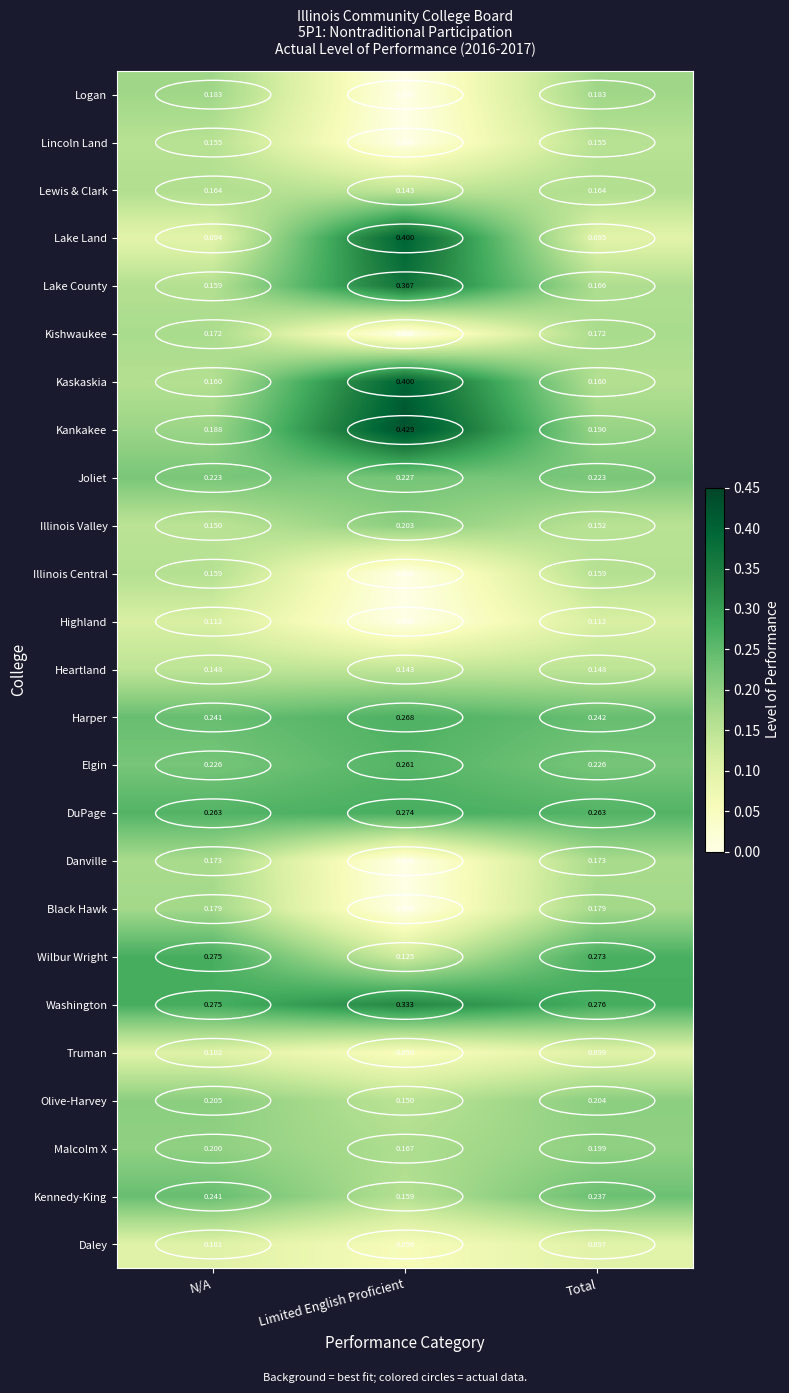

Which category has the highest value across all series?

Limited English Proficient